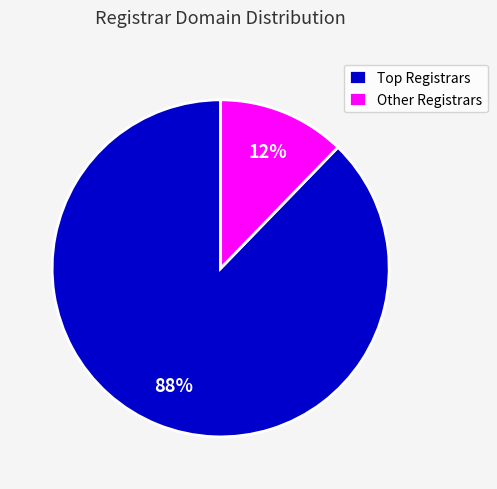

Which category has the biggest portion of the pie?

Top Registrars